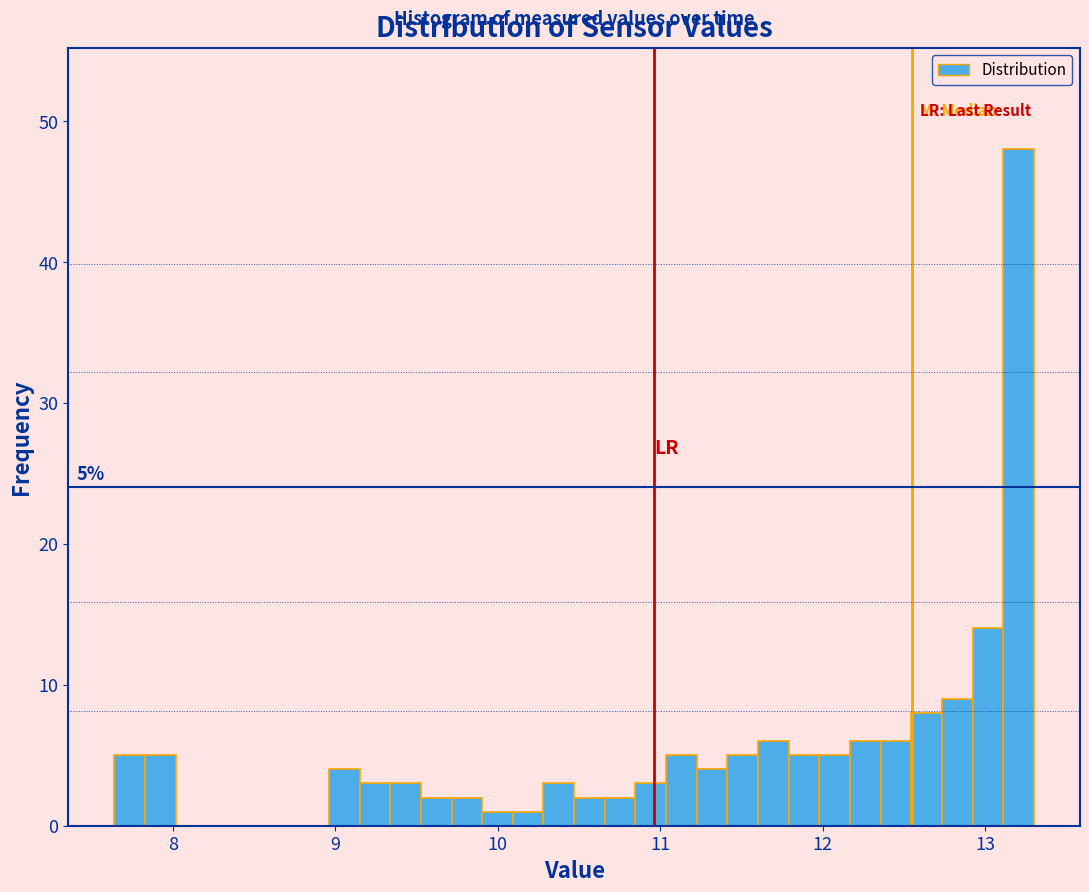

Around what value on the x-axis is the tallest bar? Give the approximate position of its centre, as read against the axis.

13.2